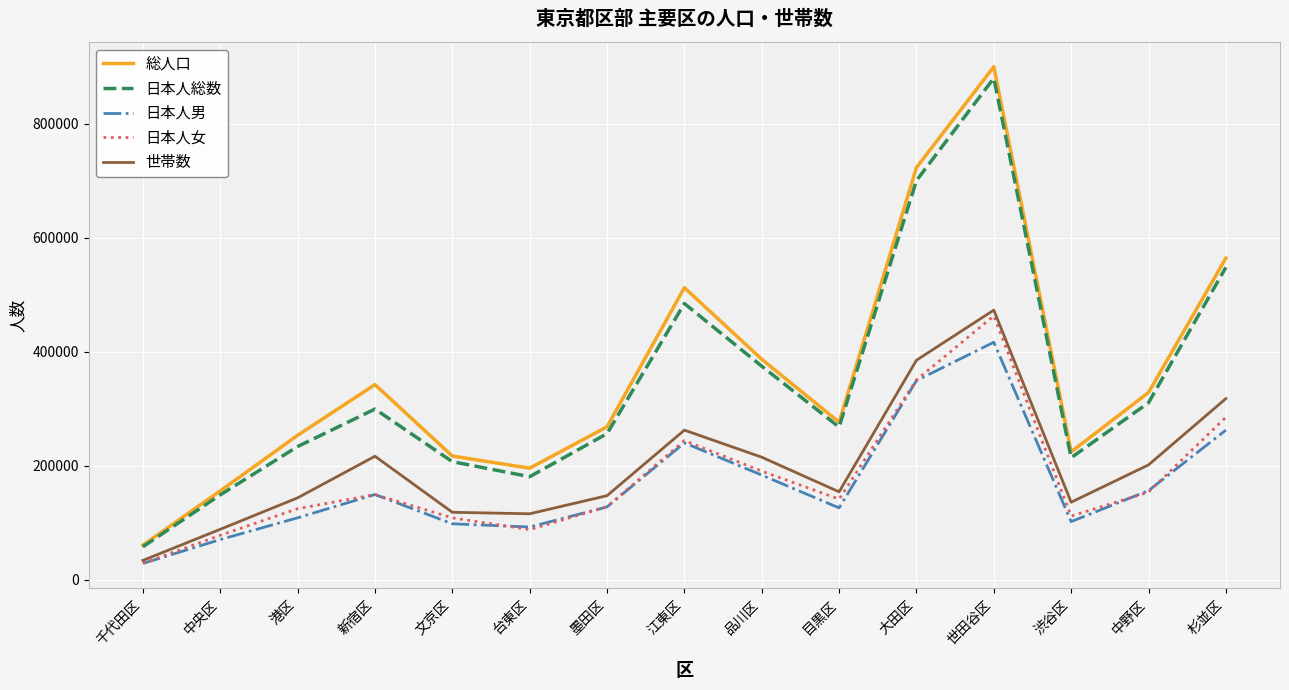

What is the difference between the second highest and minimum values in the 総人口 series?

662402